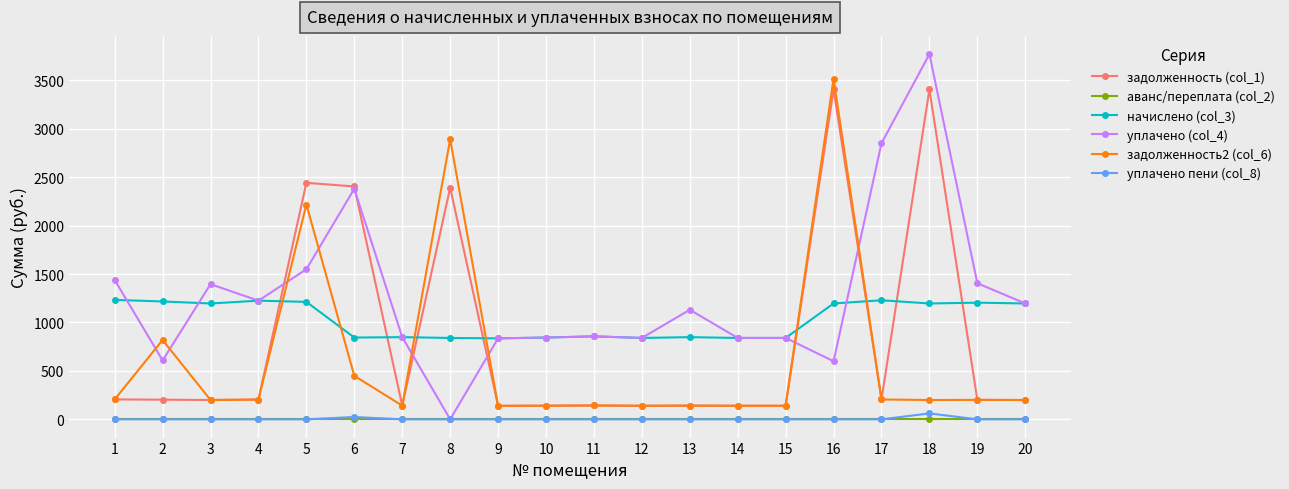

True or false: начислено (col_3) and аванс/переплата (col_2) intersect in this chart.

False